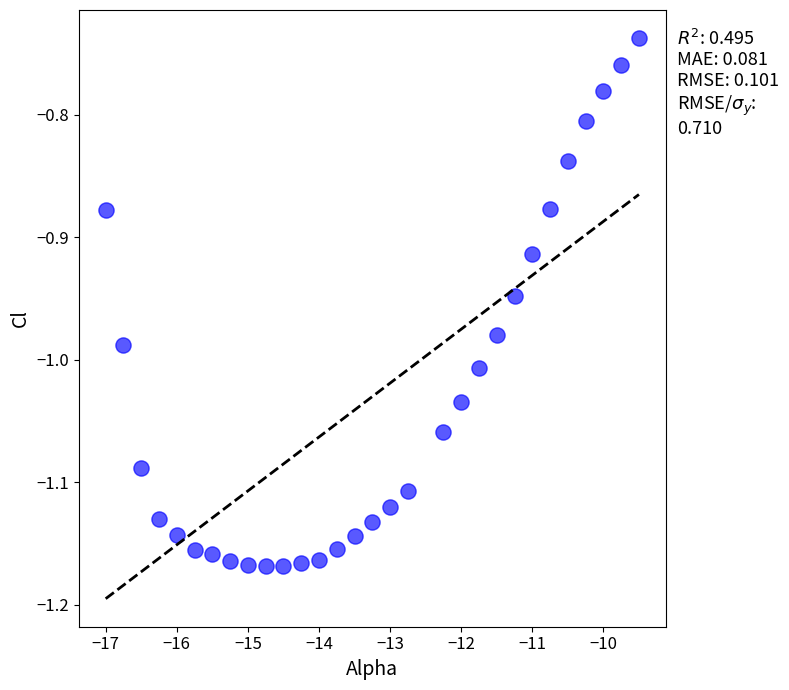

What is the range of Y values (max minus min)?

0.4